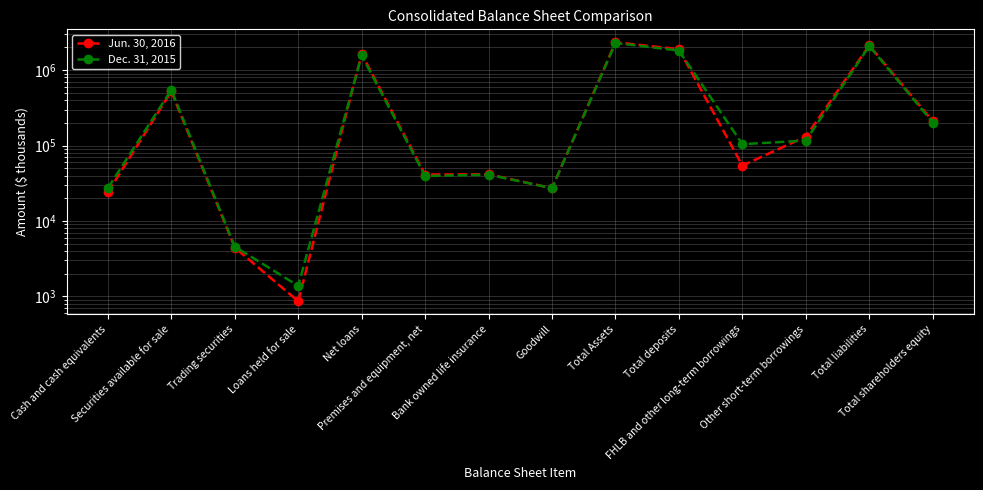

Which series has the largest total across all categories?

Jun. 30, 2016